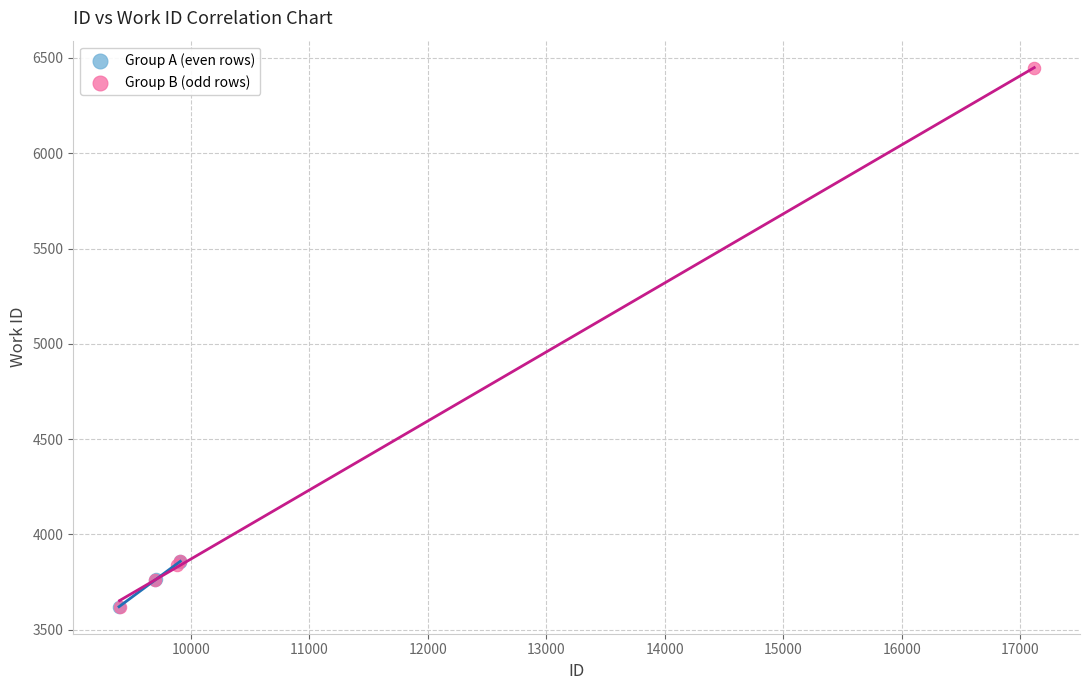

Which series has the largest Y range (max minus min)?

Group B (odd rows)